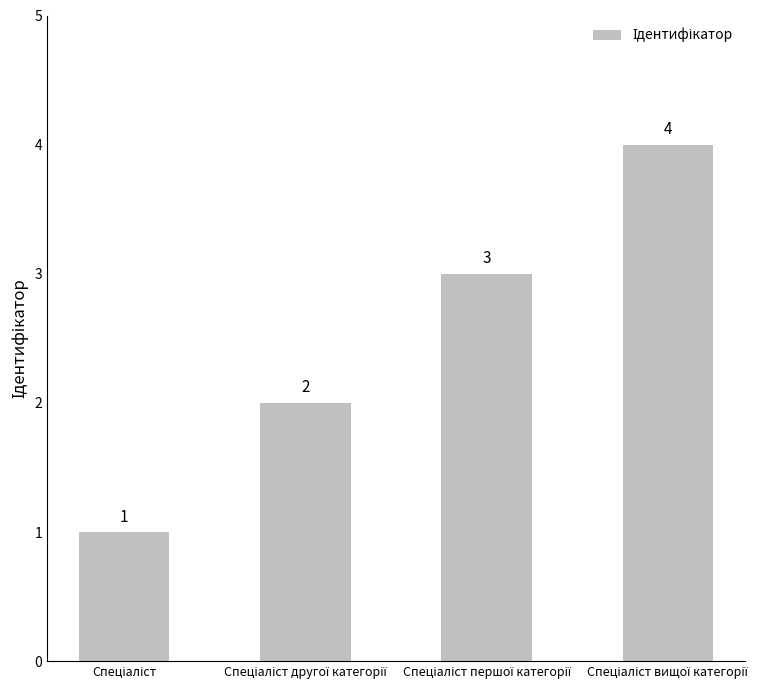

What is the greatest value displayed?

4